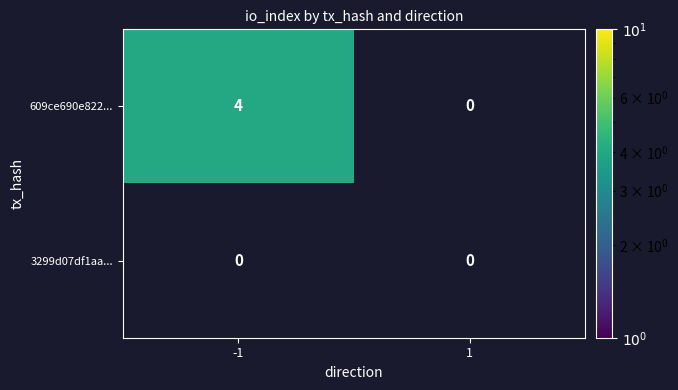

Rank the series by their maximum value, from lowest to highest.

3299d07df1aa..., 609ce690e822...